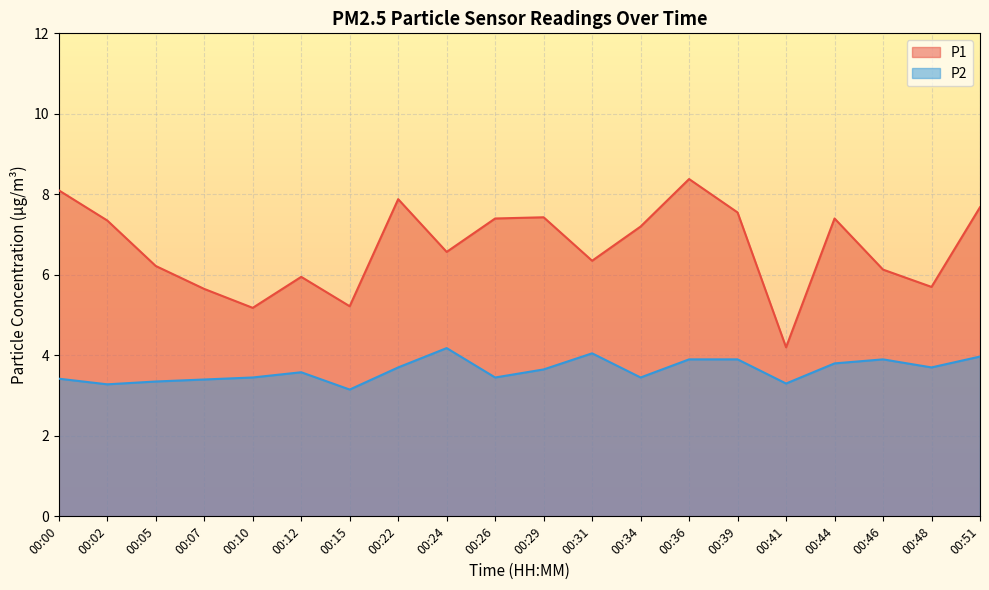

True or false: P1 and P2 intersect in this chart.

False